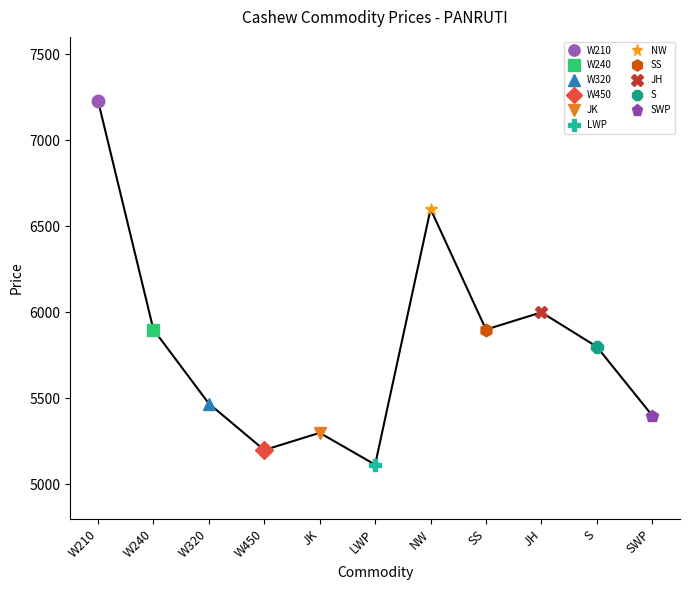

What is the sum of all values?

63915